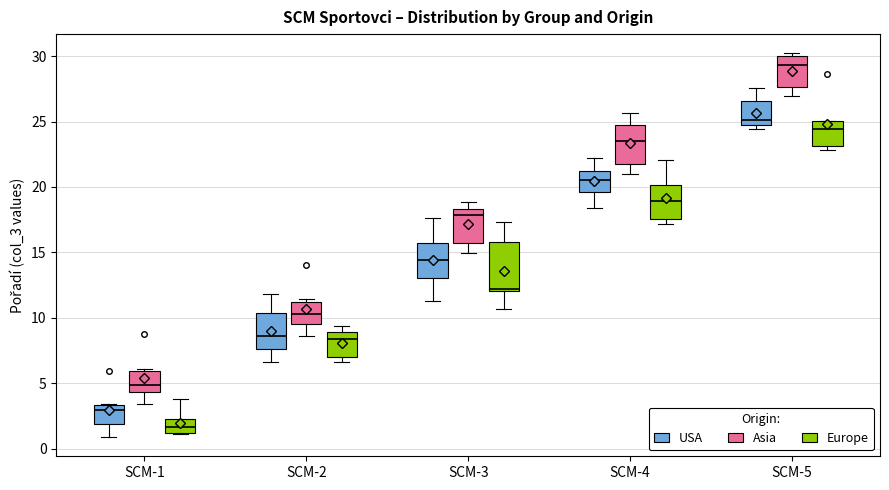

Which box is the tallest, from its lower edge to its upper edge?

SCM-3 (Europe)